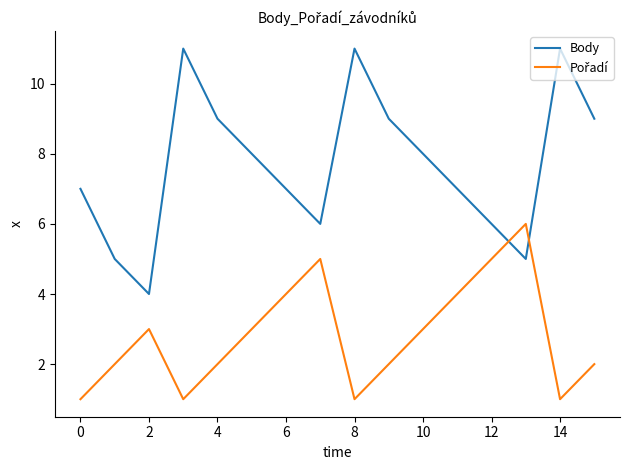

Which series has the largest total across all categories?

Body